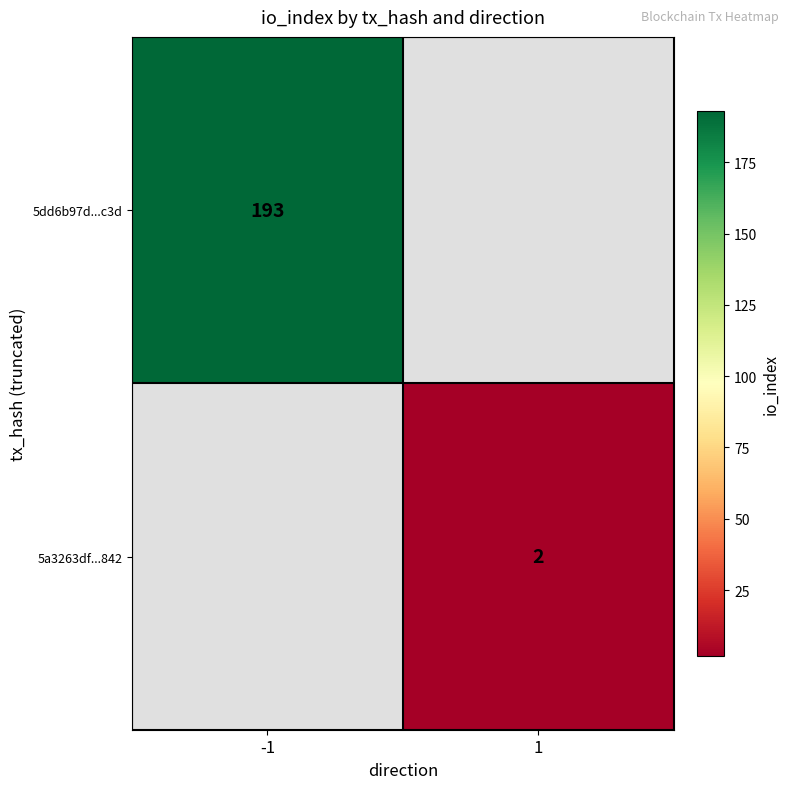

The value of 5dd6b97d...c3d at -1 is 193. True or false?

True